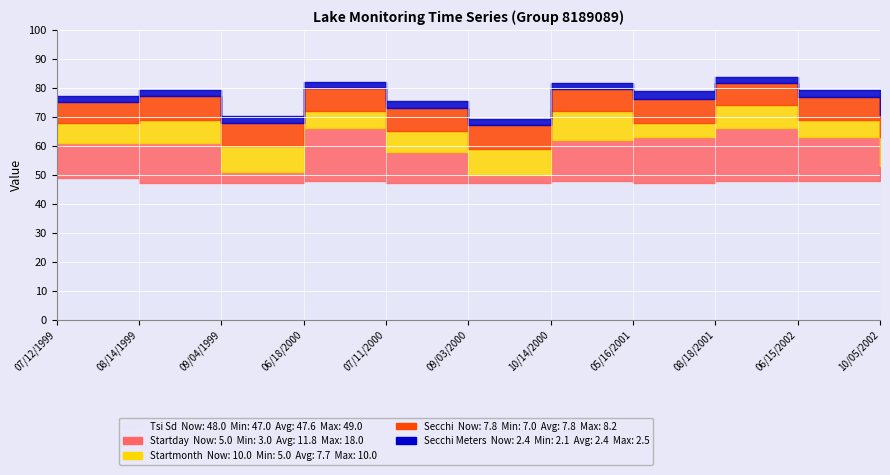

Reading left to right, list all the values displayed in this chart.

Secchi Meters: 07/12/1999=2.1	08/14/1999=2.4	09/04/1999=2.4	06/18/2000=2.4	07/11/2000=2.4	09/03/2000=2.4	10/14/2000=2.3	05/16/2001=2.5	08/18/2001=2.3	06/15/2002=2.4	10/05/2002=2.4
Secchi: 07/12/1999=7.0	08/14/1999=8.0	09/04/1999=8.0	06/18/2000=7.8	07/11/2000=8.0	09/03/2000=8.0	10/14/2000=7.5	05/16/2001=8.2	08/18/2001=7.5	06/15/2002=7.8	10/05/2002=7.8
Startmonth: 07/12/1999=7.0	08/14/1999=8.0	09/04/1999=9.0	06/18/2000=6.0	07/11/2000=7.0	09/03/2000=9.0	10/14/2000=10.0	05/16/2001=5.0	08/18/2001=8.0	06/15/2002=6.0	10/05/2002=10.0
Startday: 07/12/1999=12.0	08/14/1999=14.0	09/04/1999=4.0	06/18/2000=18.0	07/11/2000=11.0	09/03/2000=3.0	10/14/2000=14.0	05/16/2001=16.0	08/18/2001=18.0	06/15/2002=15.0	10/05/2002=5.0
Tsi Sd: 07/12/1999=49.0	08/14/1999=47.0	09/04/1999=47.0	06/18/2000=48.0	07/11/2000=47.0	09/03/2000=47.0	10/14/2000=48.0	05/16/2001=47.0	08/18/2001=48.0	06/15/2002=48.0	10/05/2002=48.0